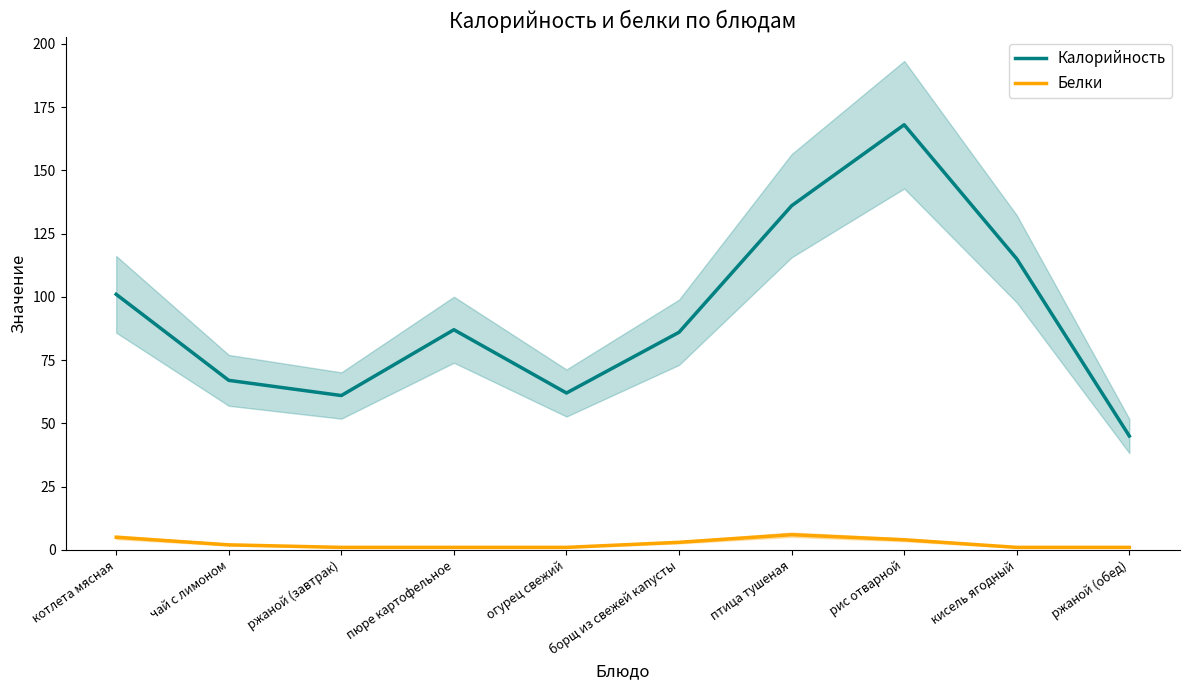

What is the spread (max minus min) of values at ржаной (завтрак)?

60